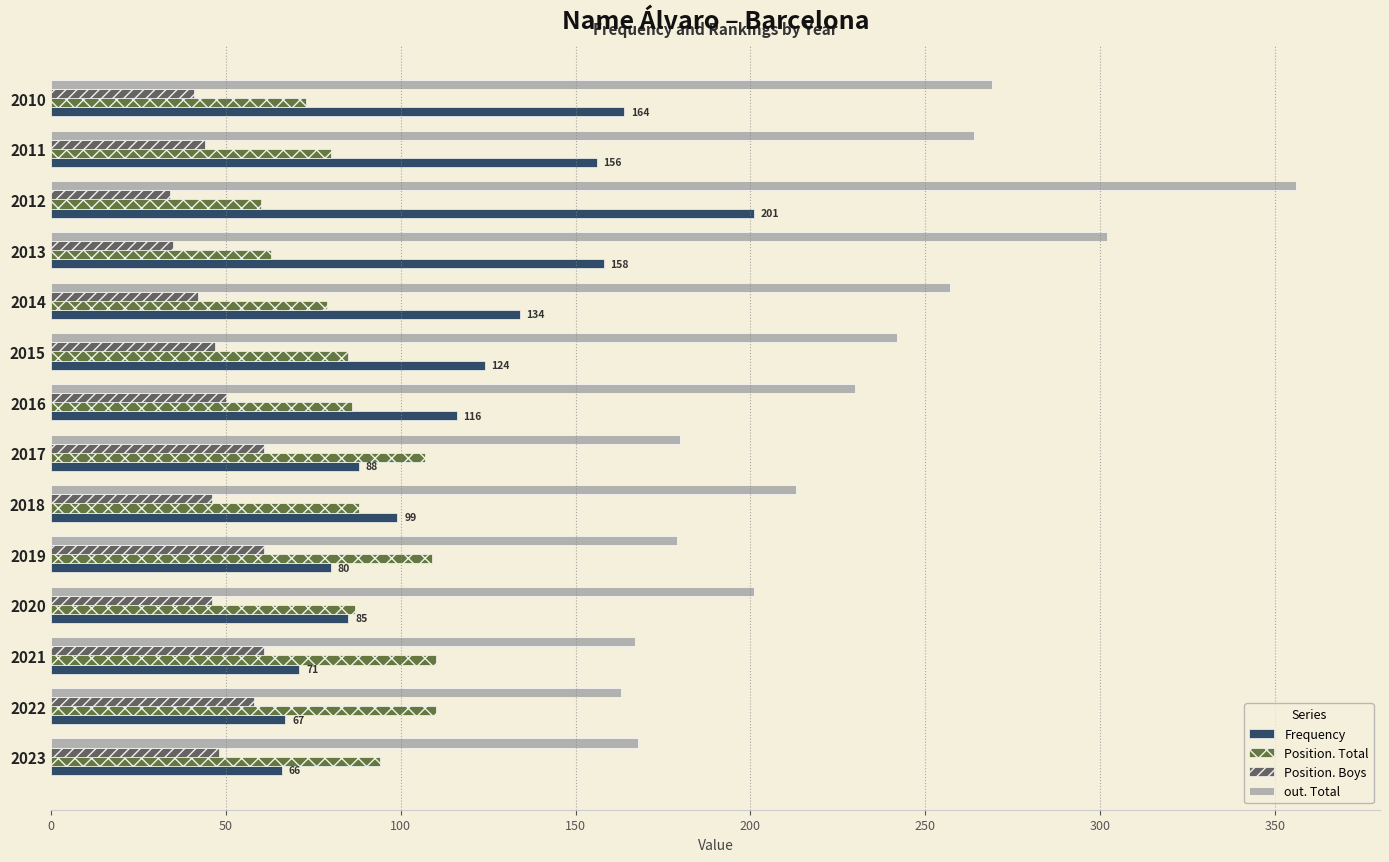

What is the sum of all Frequency values?

1609